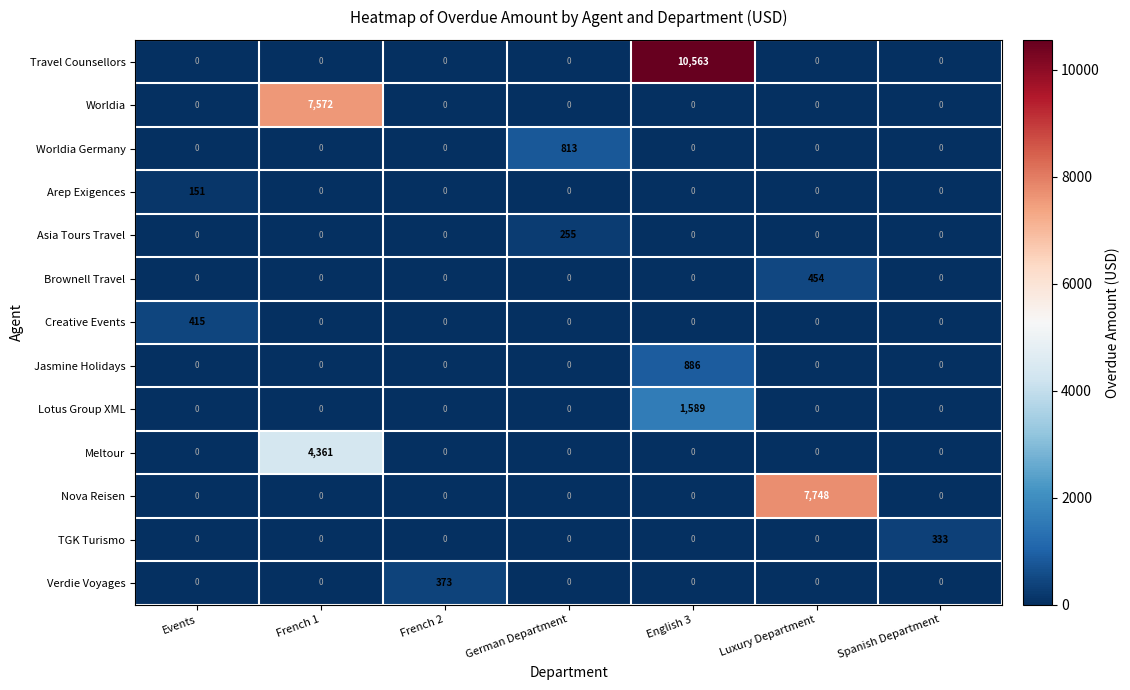

List the series in order of their peak value, lowest first.

Arep Exigences, Asia Tours Travel, TGK Turismo, Verdie Voyages, Creative Events, Brownell Travel, Worldia Germany, Jasmine Holidays, Lotus Group XML, Meltour, Worldia, Nova Reisen, Travel Counsellors